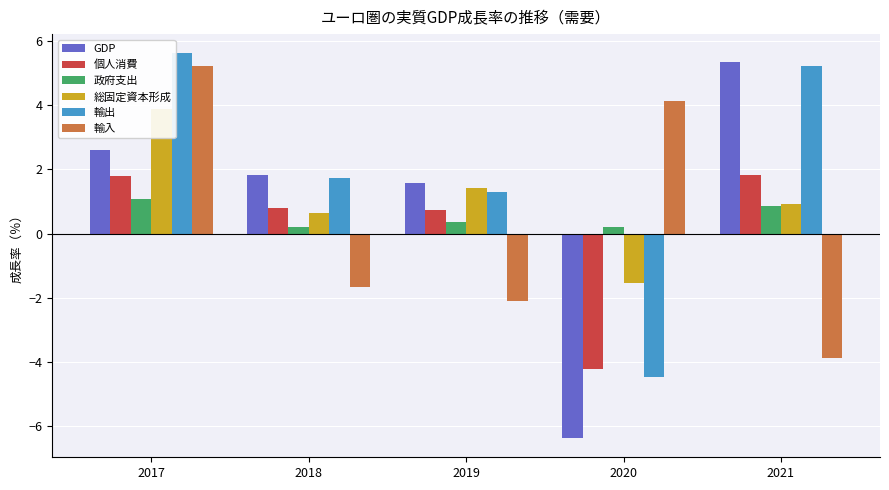

What is the sum of the 政府支出 values at 2018 and 2019?

0.6